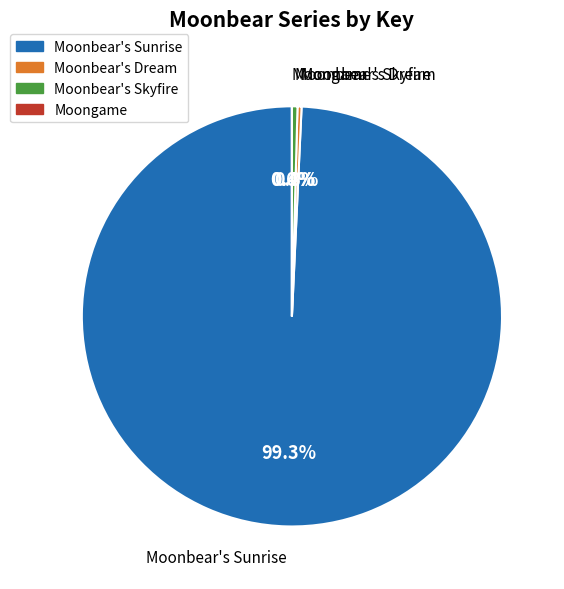

Which category has the biggest portion of the pie?

Moonbear's Sunrise